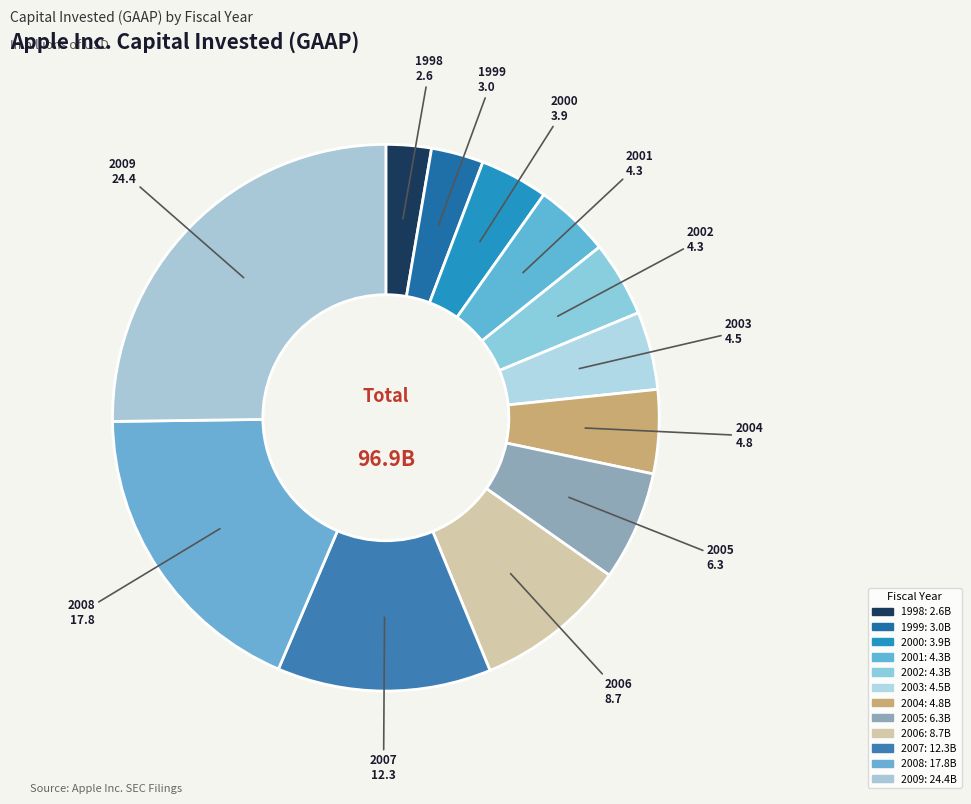

What is the change in value from 1999 to 2008?

+14781000000